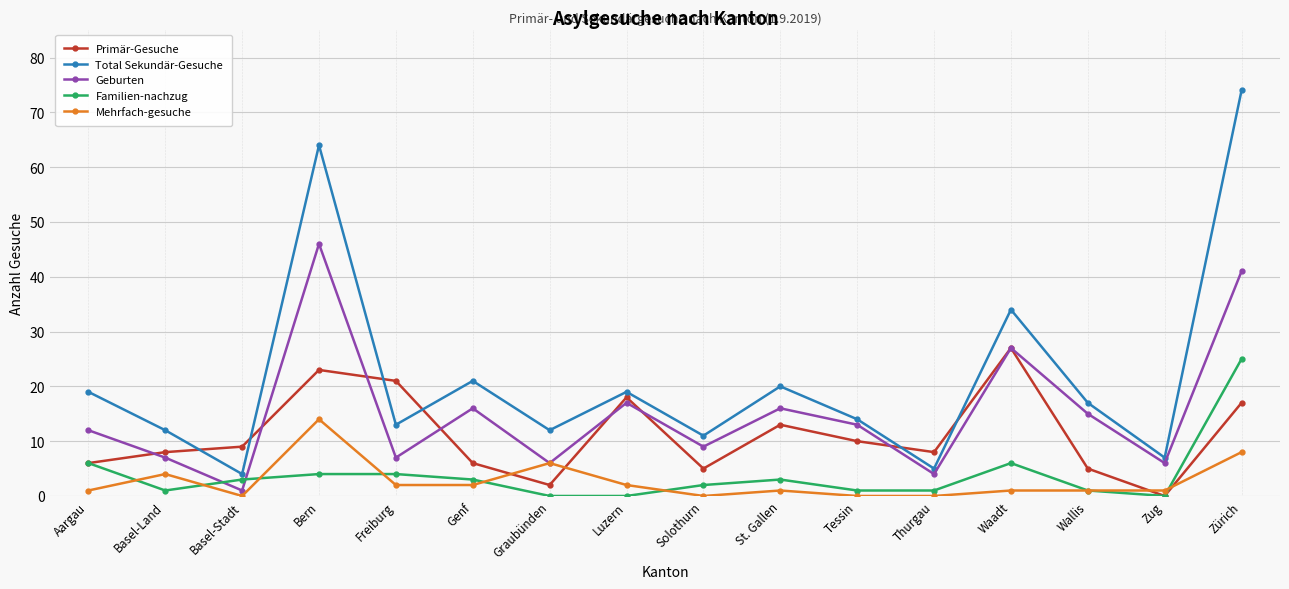

Is this an area chart (filled region under the line)?

No